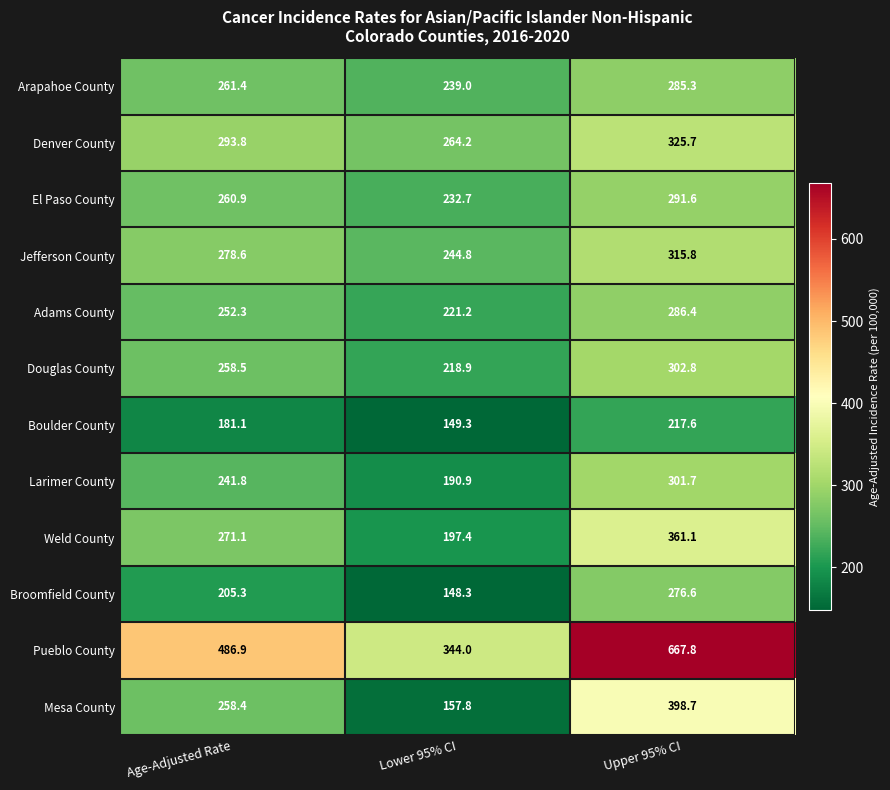

At how many categories does at least one series exceed 279?

3